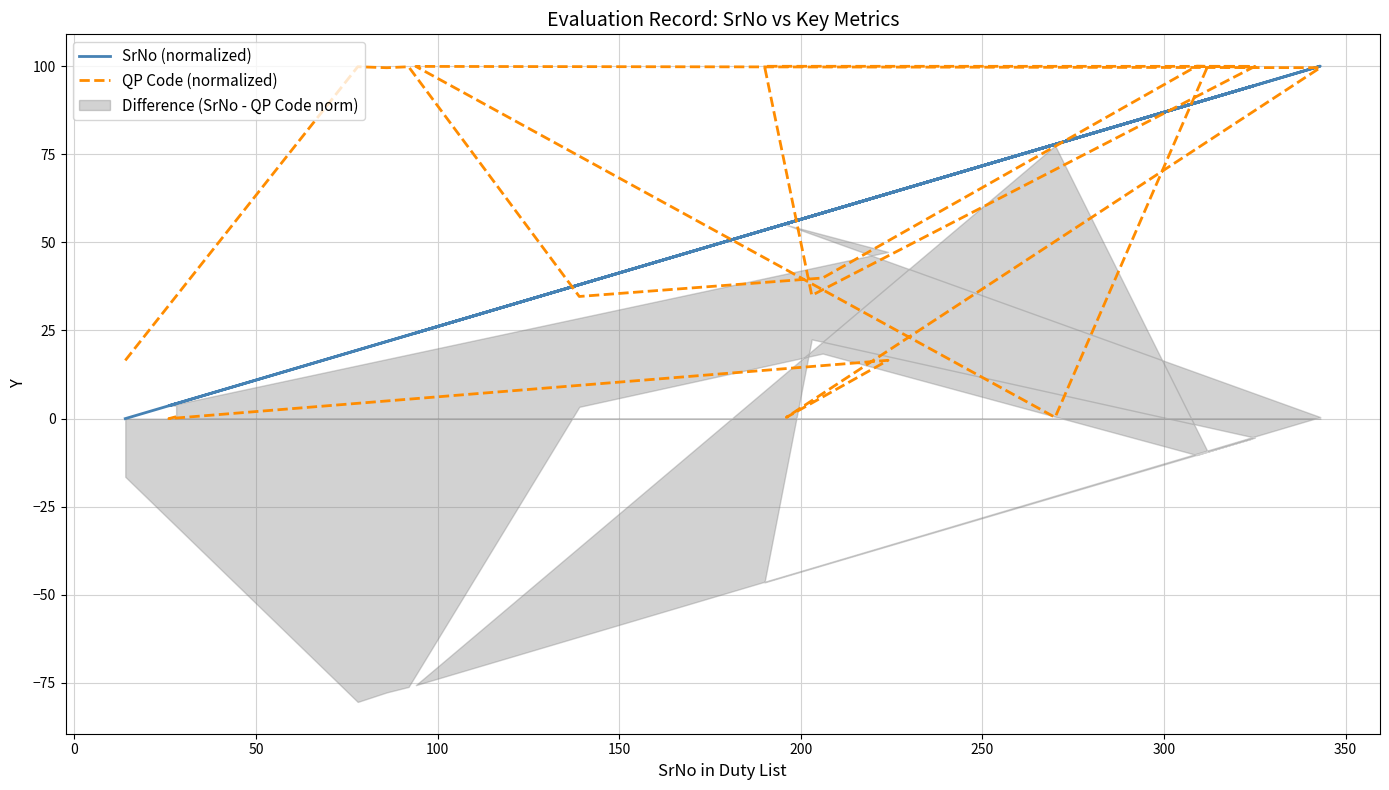

Count the number of categories in the chart.

20